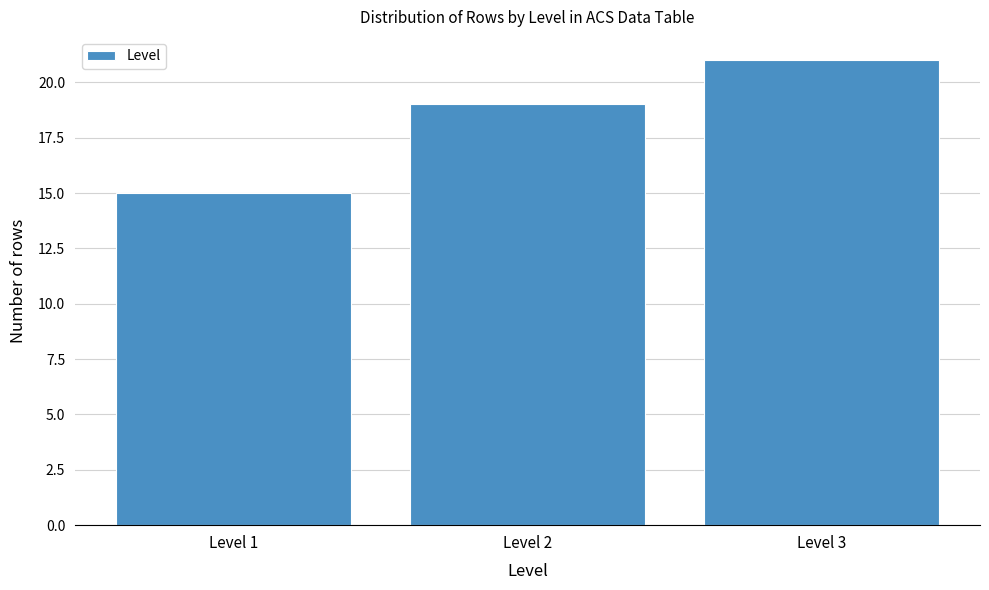

Reading right to left, list all the values displayed in this chart.

Level 3=21	Level 2=19	Level 1=15